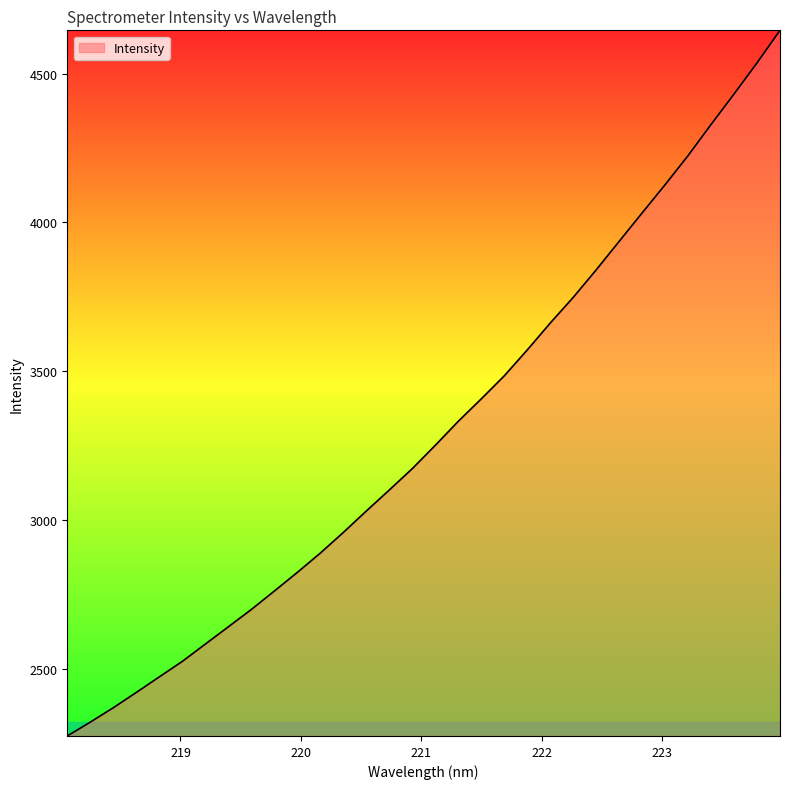

What is the greatest value displayed?

4645.1